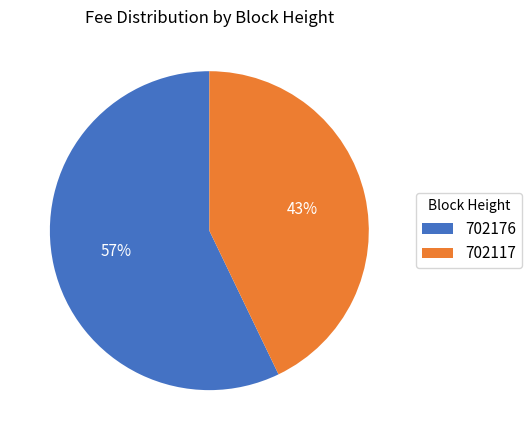

Count the number of slices in the pie.

2